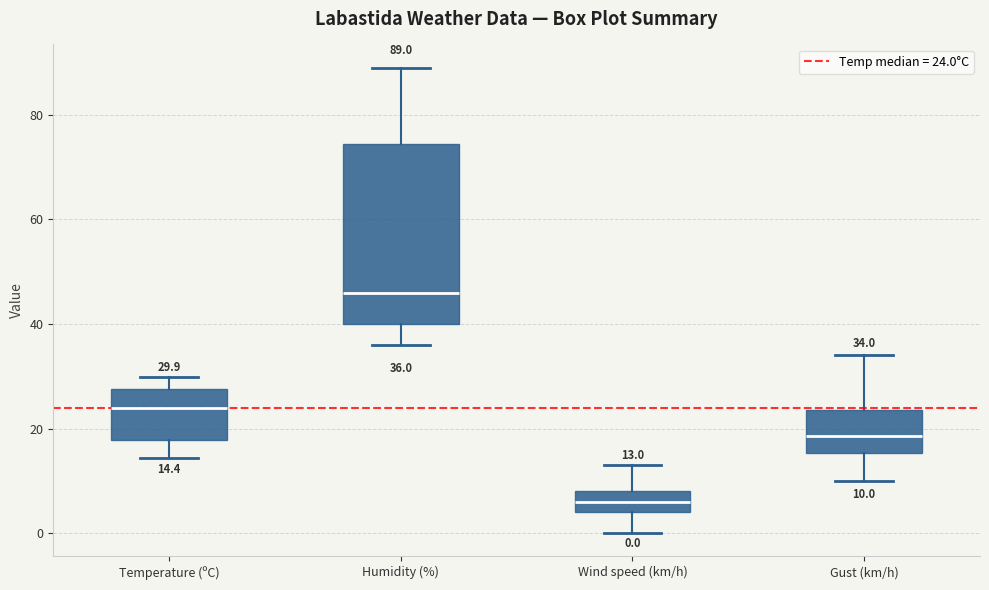

Comparing the boxes themselves (not the whiskers), which one is the tallest?

Humidity (%)